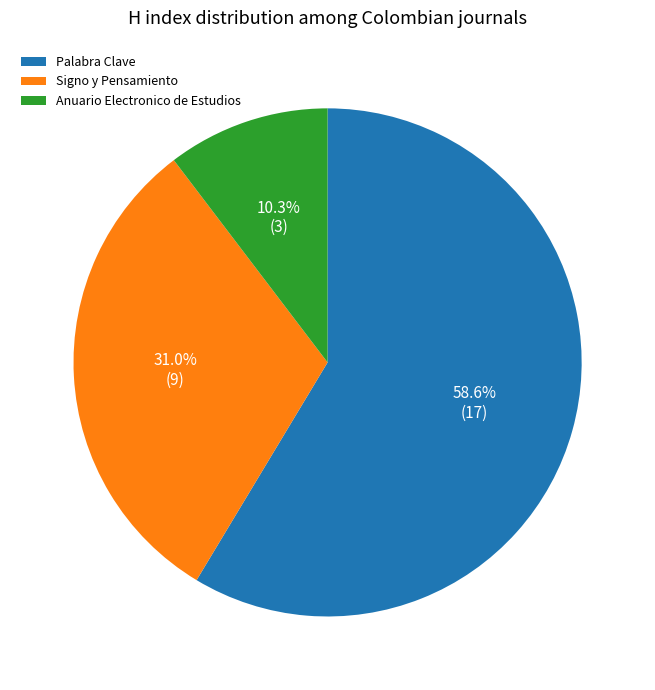

Count the number of slices in the pie.

3